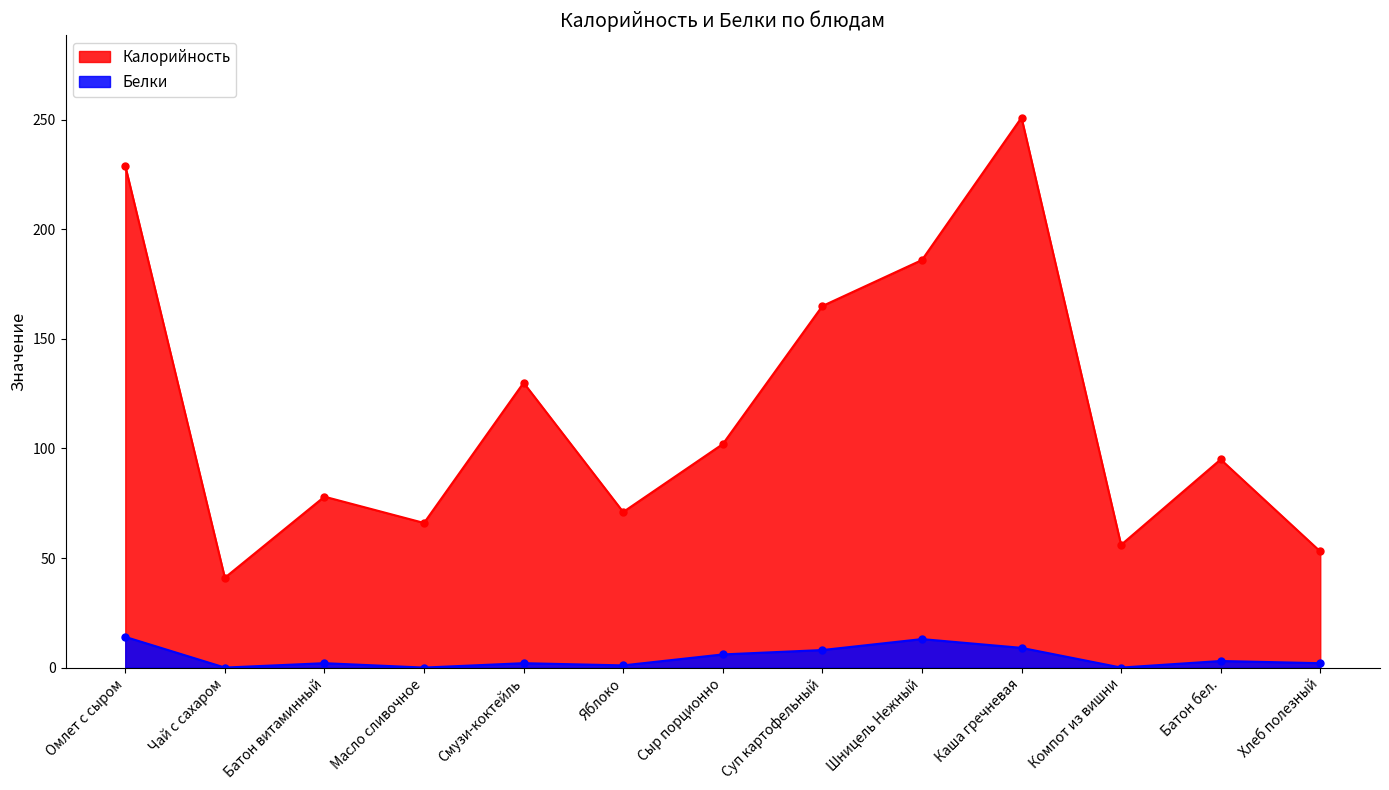

How many data points does each series have?

13